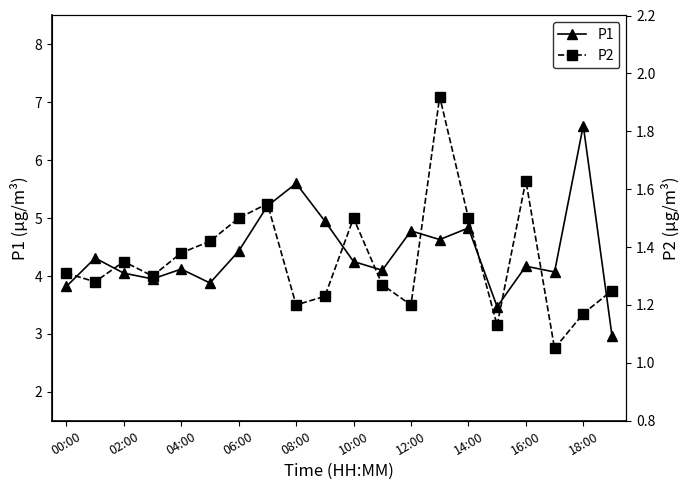

The value of P1 at 02:00 is 6.0. True or false?

False